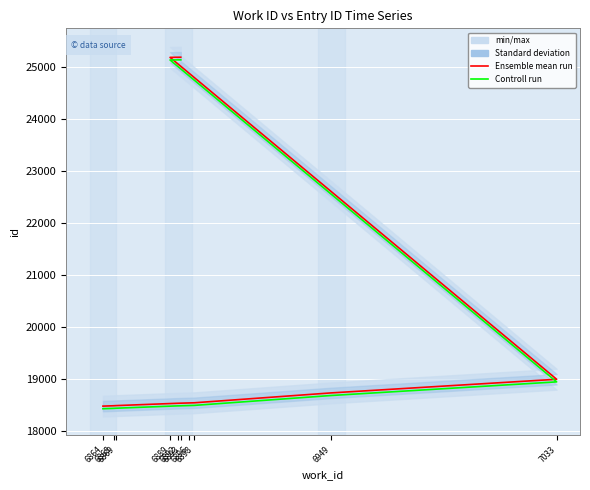

True or false: Controll run and Ensemble mean run cross at least once.

False